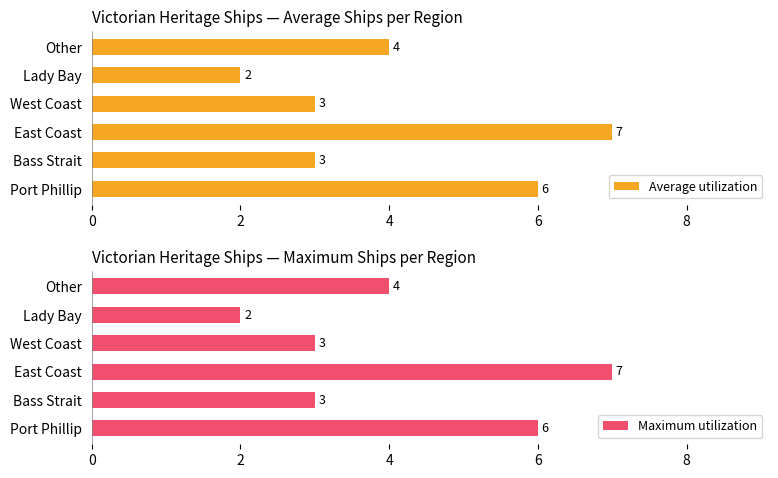

Where is Average utilization nearest to the value 4?

Other